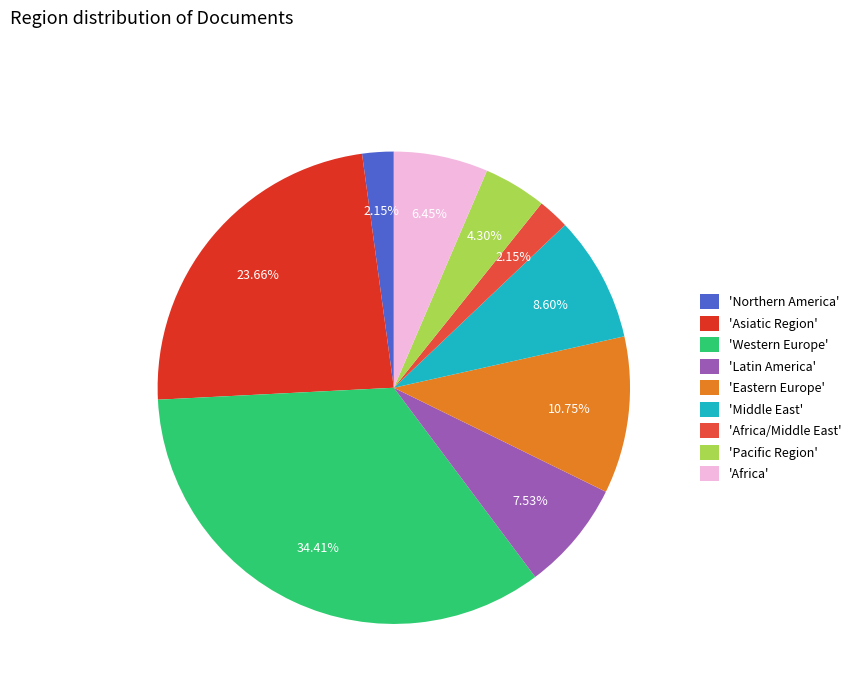

Is there any slice that represents more than half of the pie?

No